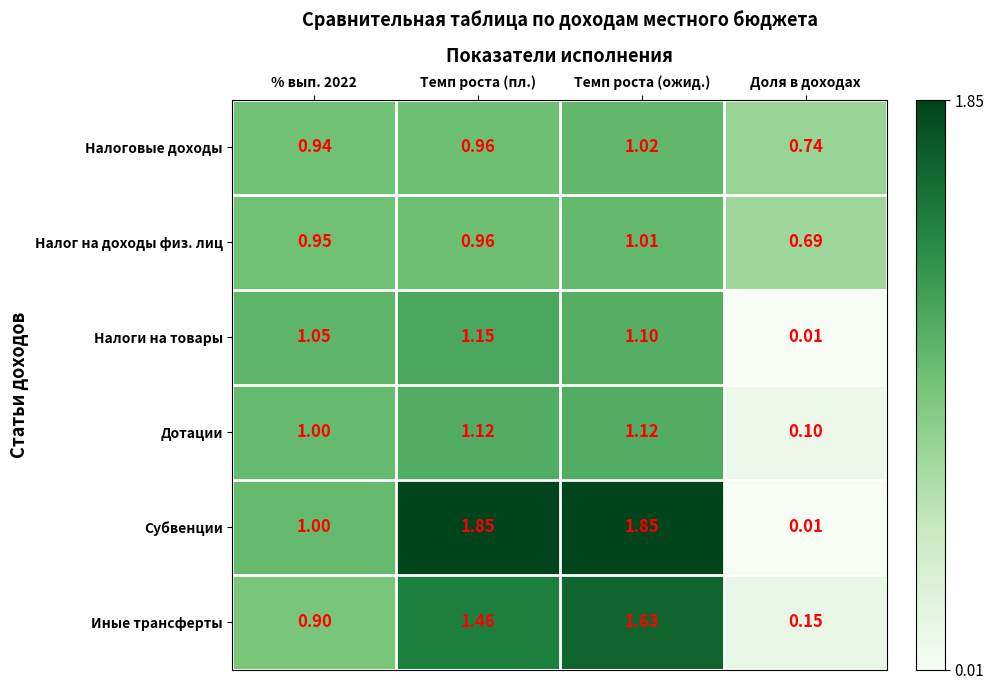

Rank the series by their maximum value, from highest to lowest.

Субвенции, Иные трансферты, Налоги на товары, Дотации, Налоговые доходы, Налог на доходы физ. лиц